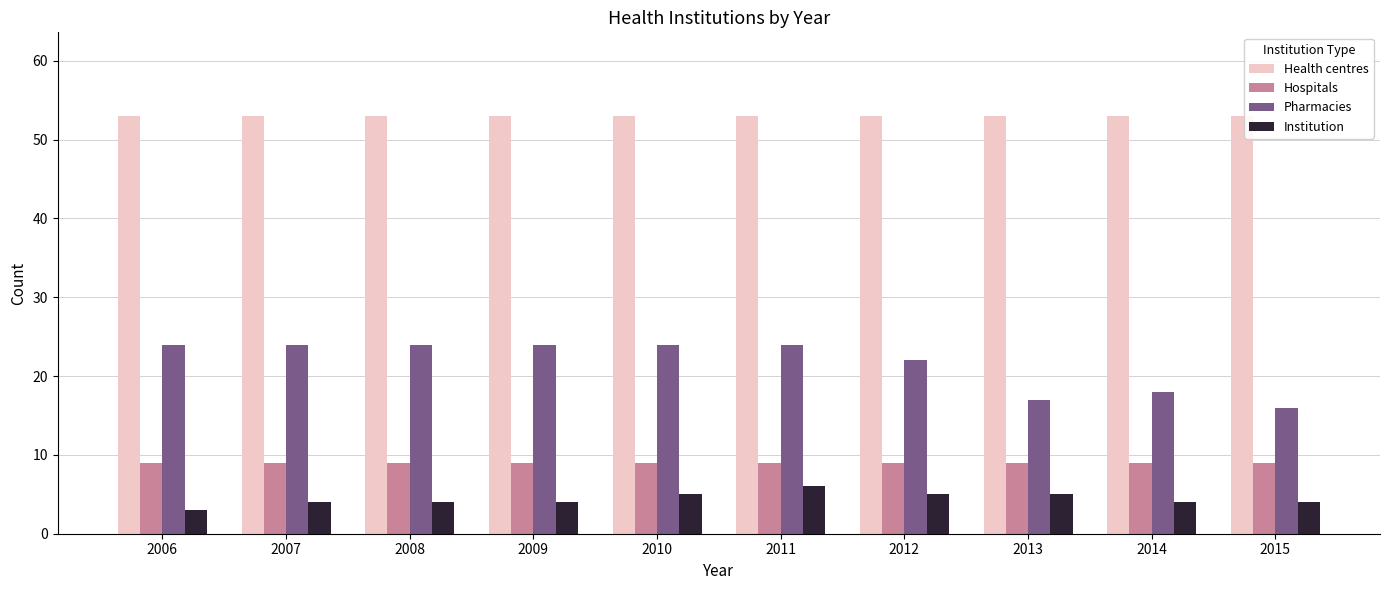

At 2010, list the series in order from smallest to largest.

Institution, Hospitals, Pharmacies, Health centres